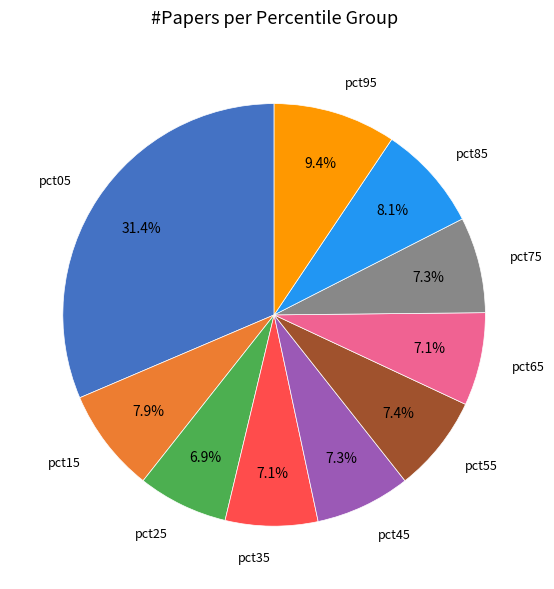

To the nearest percent, what is the average slice percentage?

10%